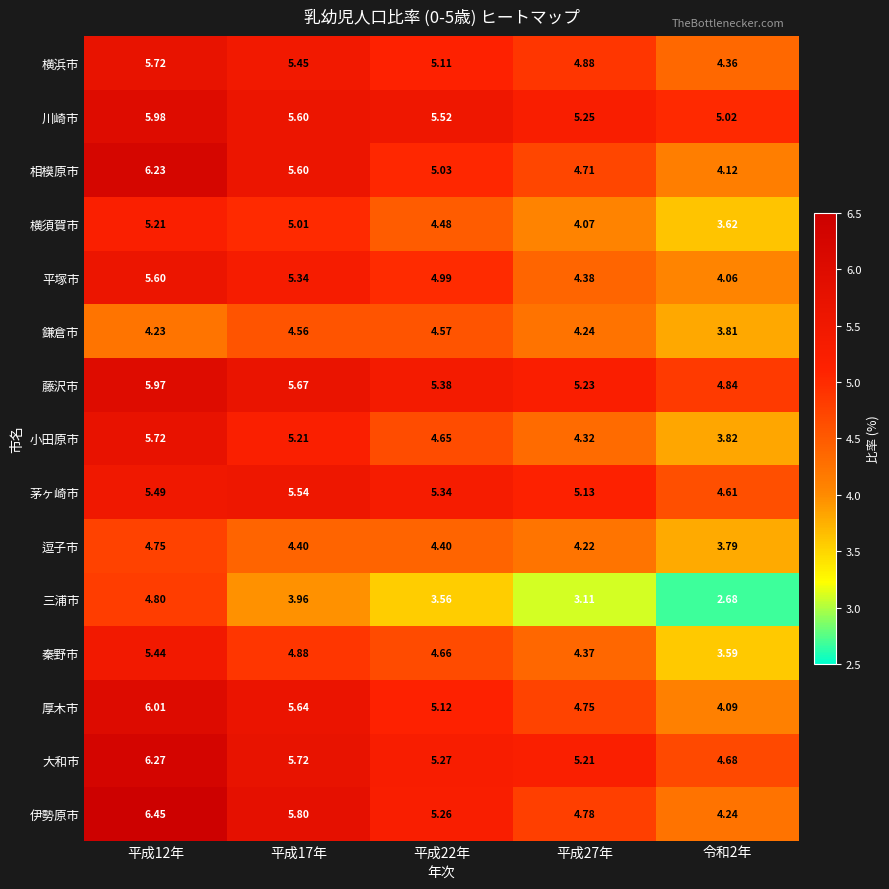

At which category does the chart reach its peak across all series?

平成12年